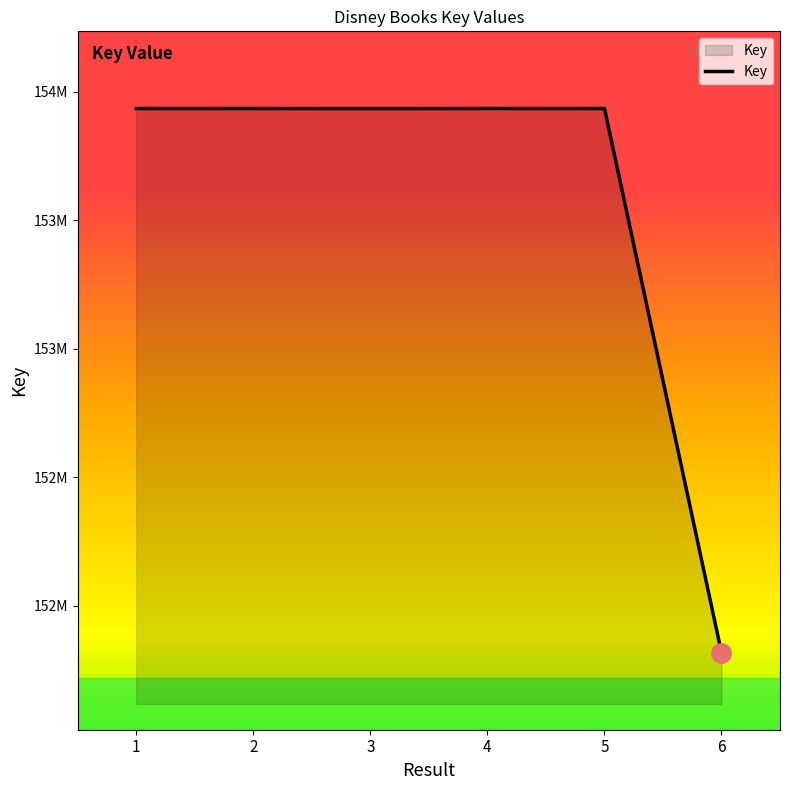

Where is the data nearest to the value 152876367?

3